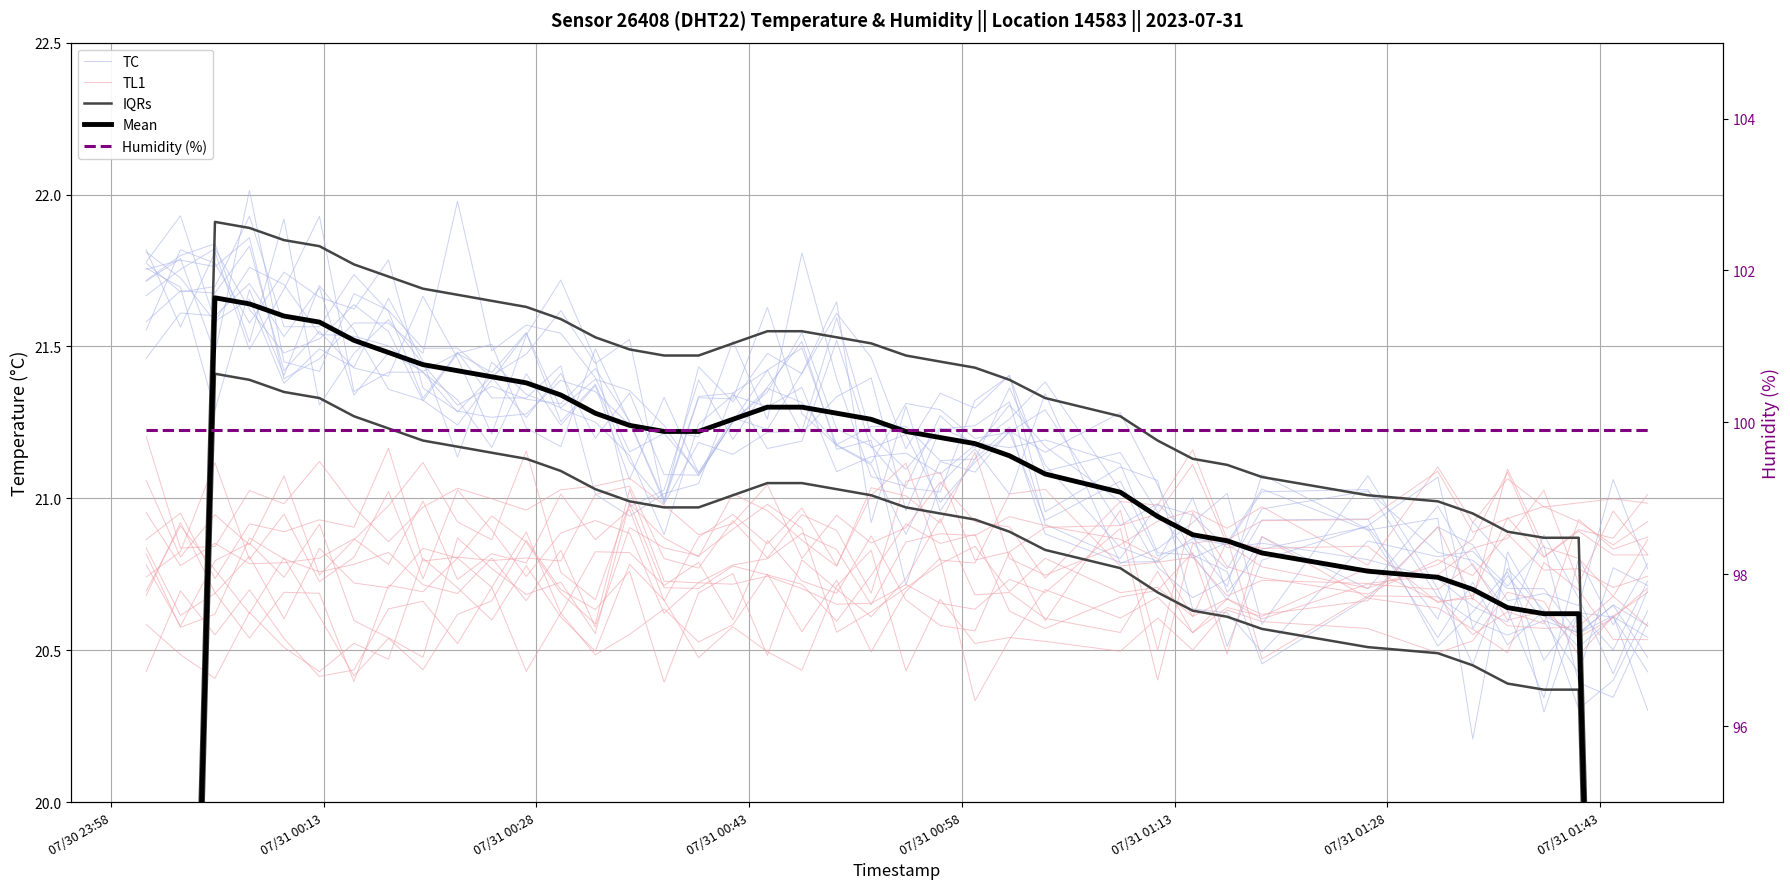

Which series has the widest spread of values?

IQRs